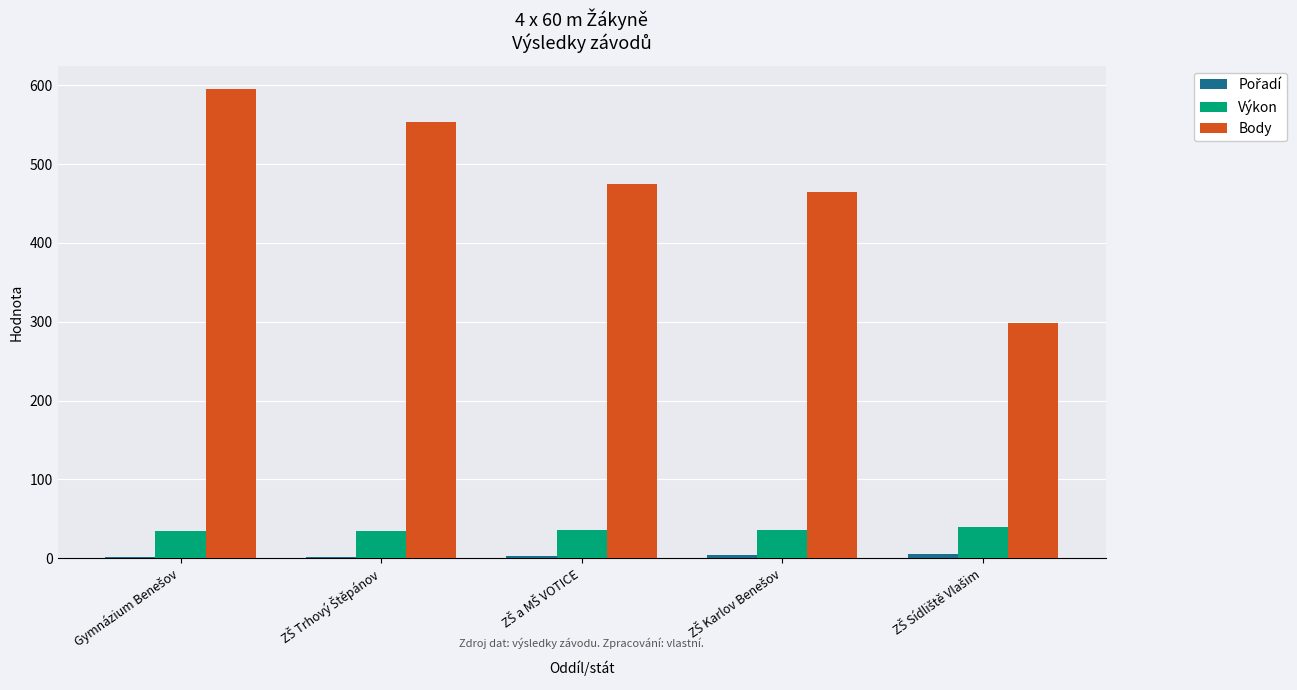

What is the sum of all Výkon values?

179.8